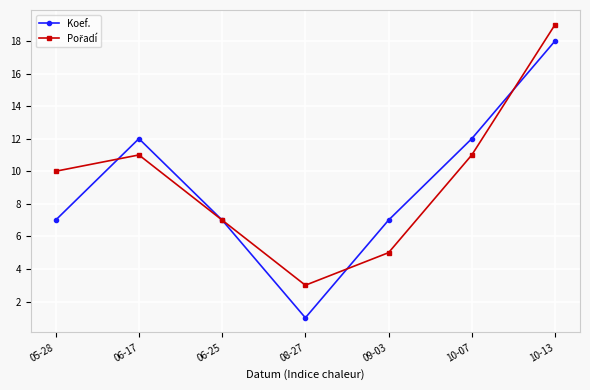

Which series has the widest spread of values?

Koef.